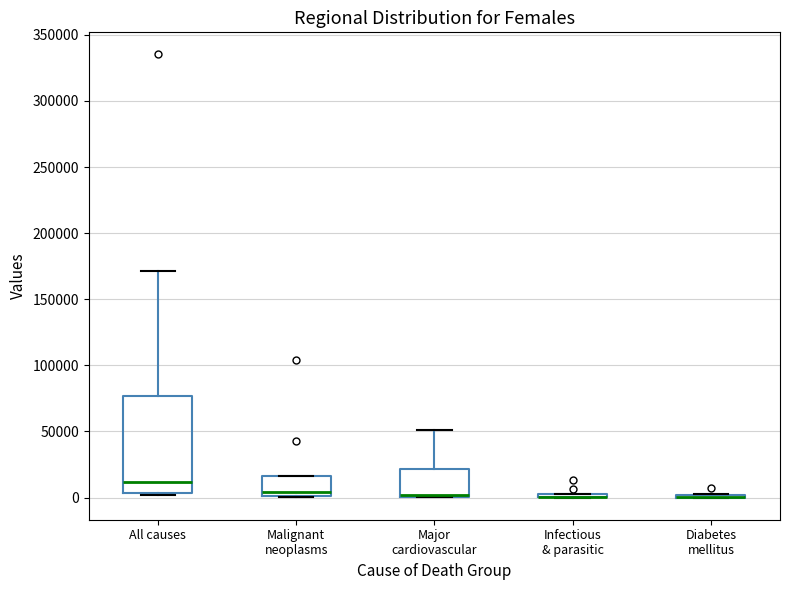

Which box is the tallest, from its lower edge to its upper edge?

All causes